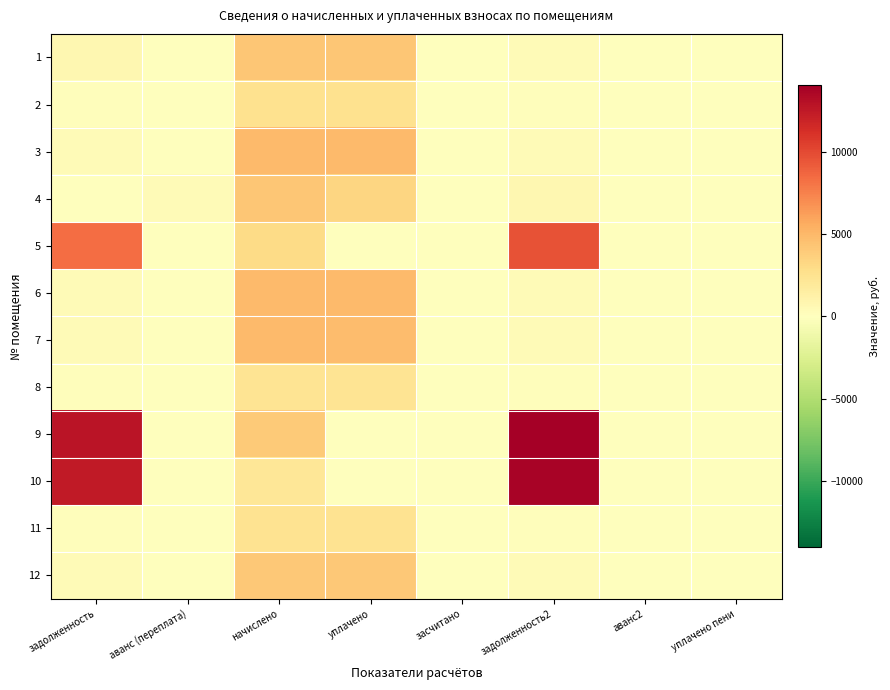

What is the greatest value displayed?

14025.0